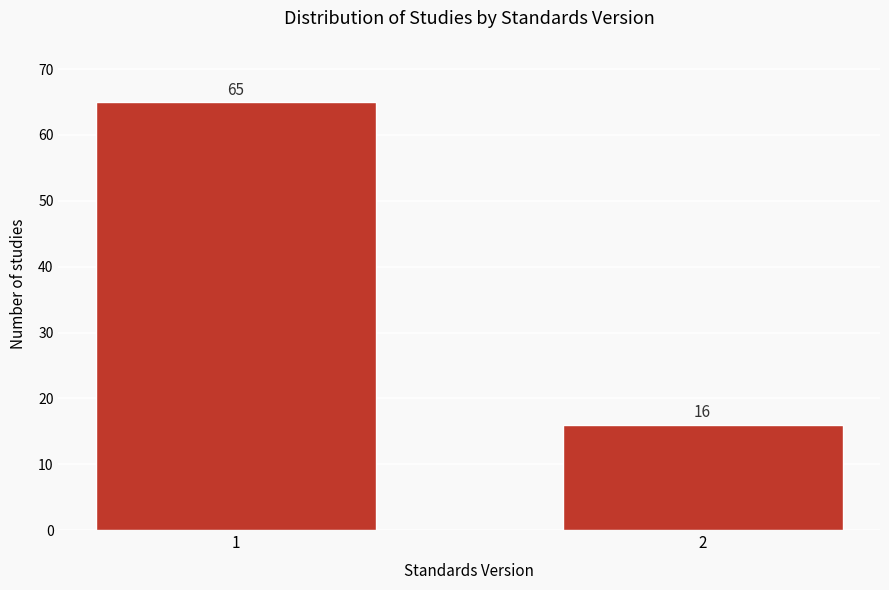

Reading left to right, extract all data points from this chart.

65	16